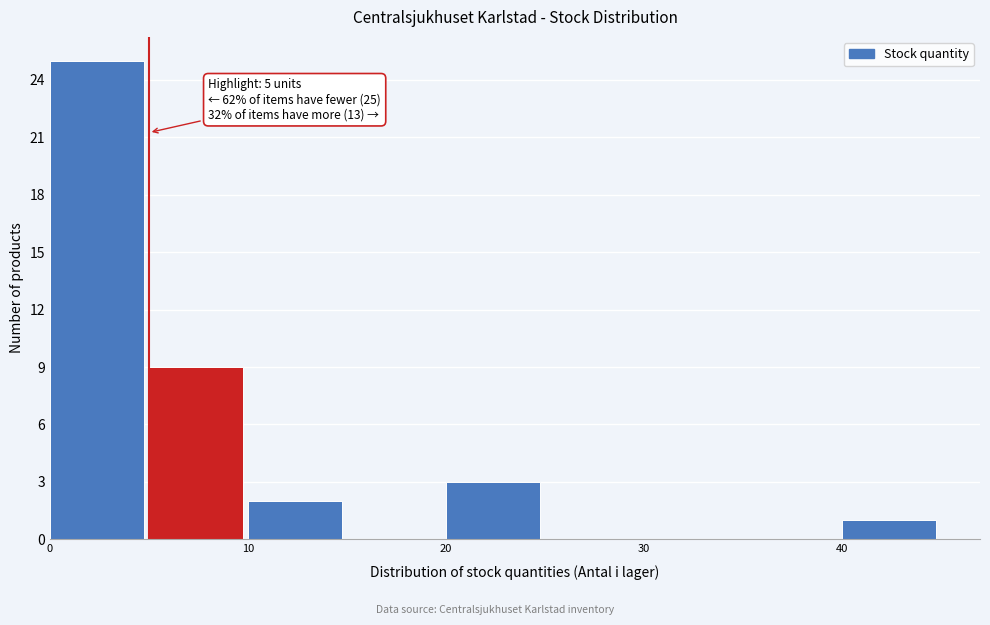

Which range on the x-axis has the tallest bar?

0 to 5